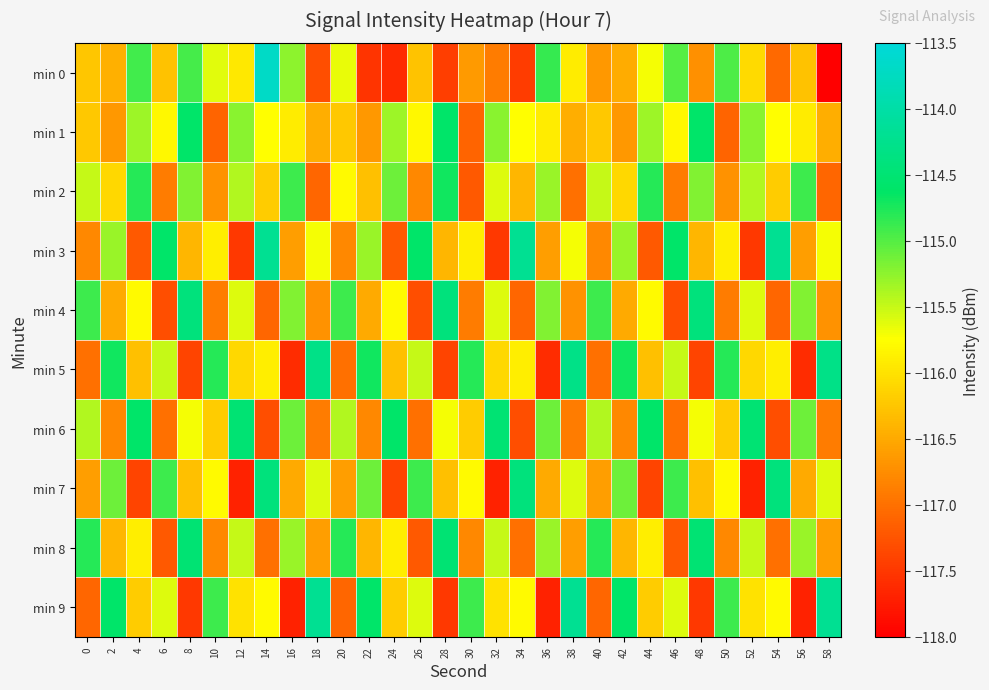

What is the smallest value displayed?

-118.1